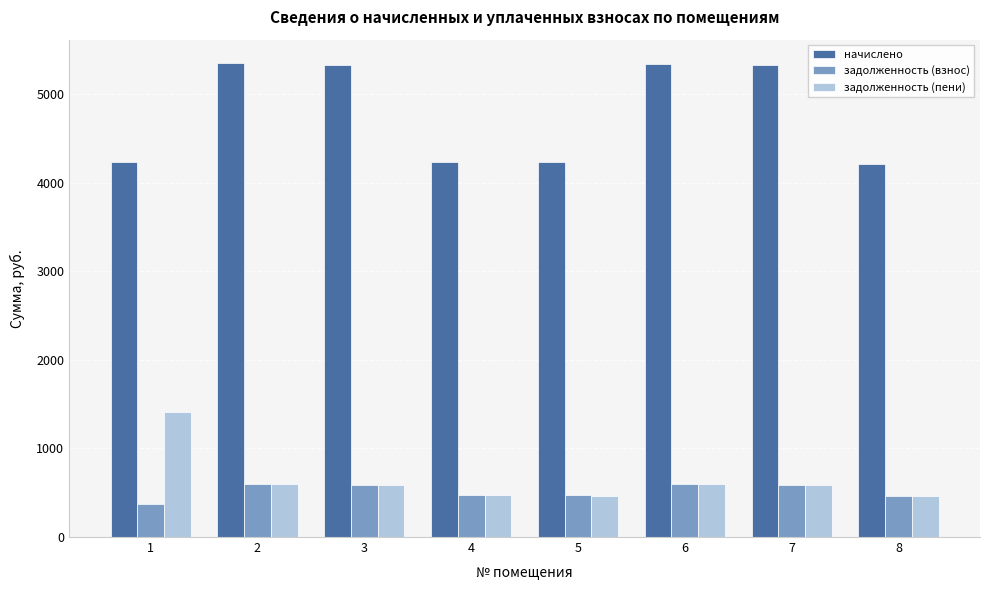

Does the chart contain any negative values?

No